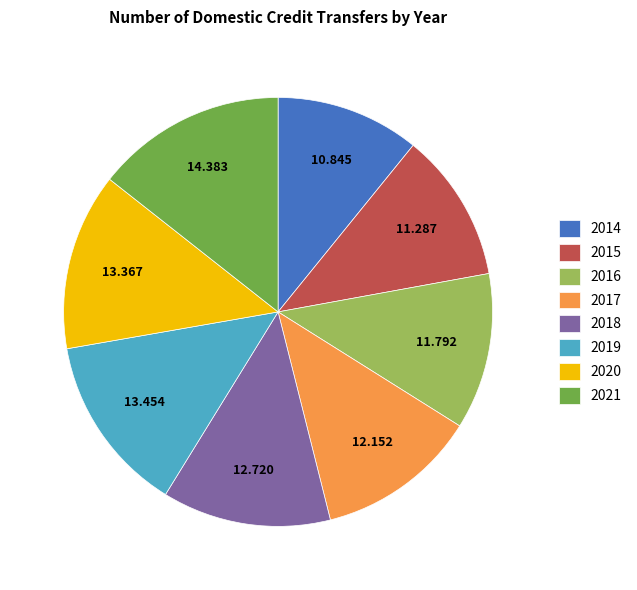

Which has a higher value, 2021 or 2018?

2021